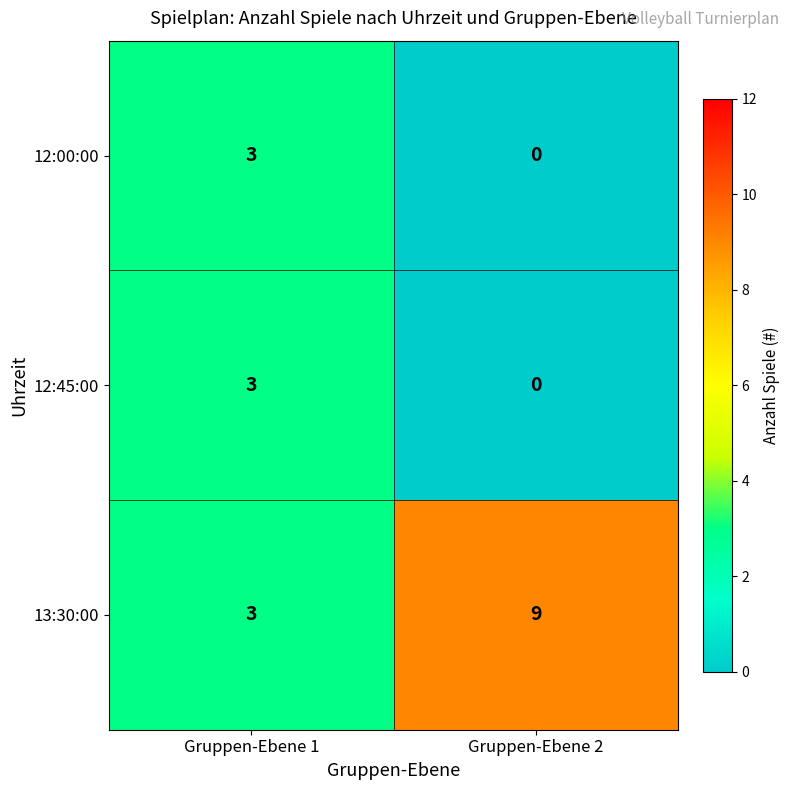

Reading left to right, extract all data points from this chart.

12:00:00: Gruppen-Ebene 1=3	Gruppen-Ebene 2=0
12:45:00: Gruppen-Ebene 1=3	Gruppen-Ebene 2=0
13:30:00: Gruppen-Ebene 1=3	Gruppen-Ebene 2=9